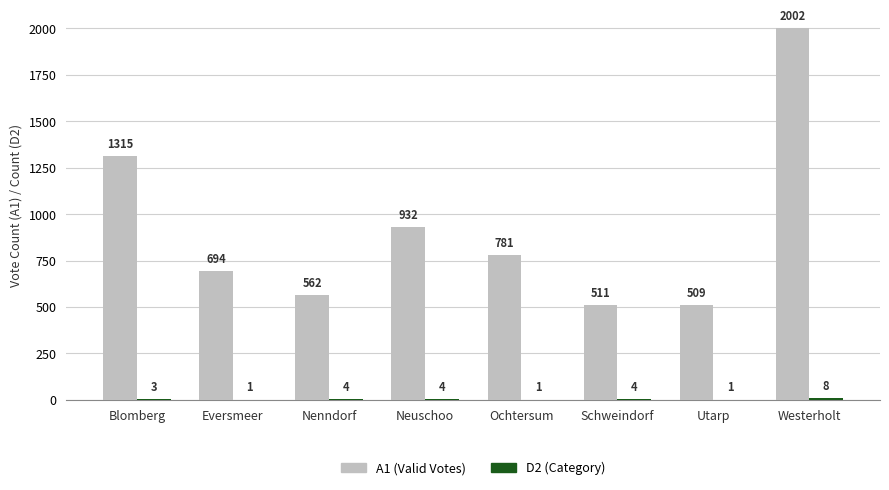

What is the total value across all series at Schweindorf?

515